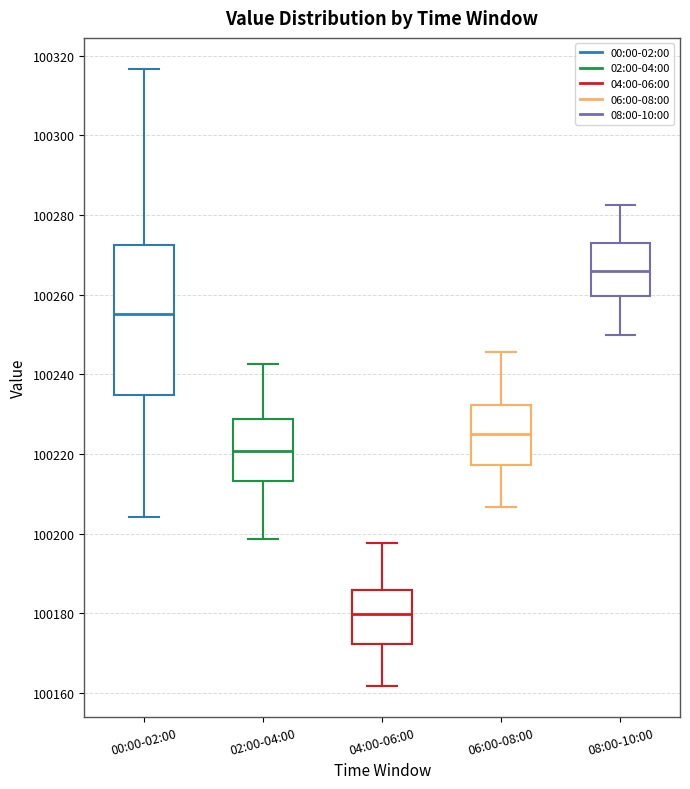

Which box has the highest median line?

08:00-10:00